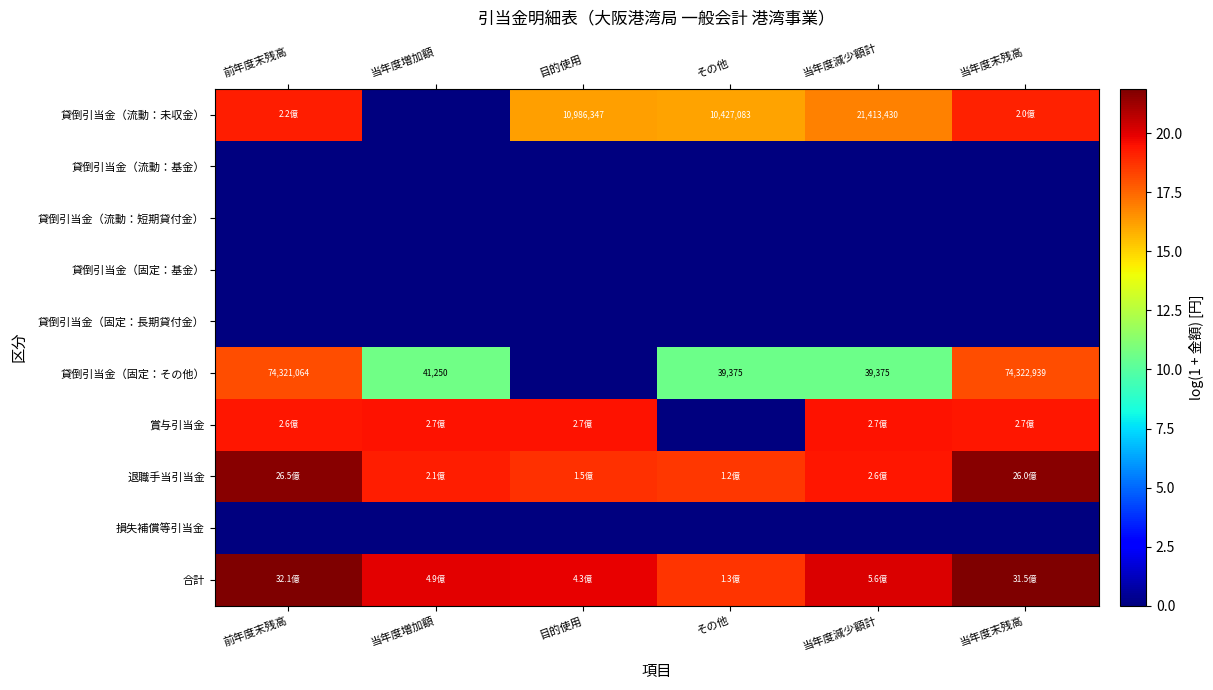

At which category is the sum across all series the highest?

前年度末残高